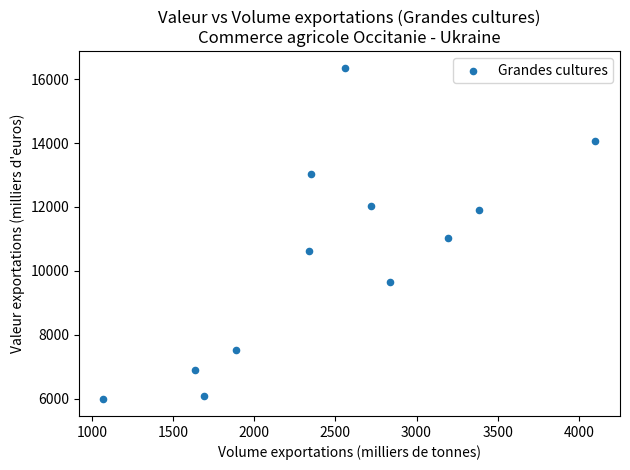

What Y value in the scatter plot is closest to 11165?

11017.4